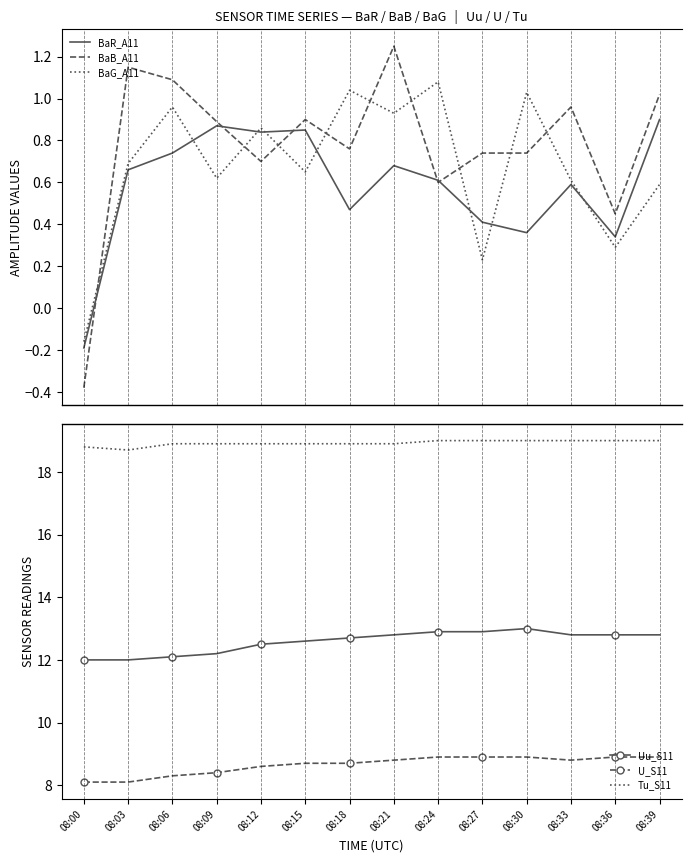

What are all the series names shown in the legend?

BaR_A11, BaB_A11, BaG_A11, Uu_S11, U_S11, Tu_S11